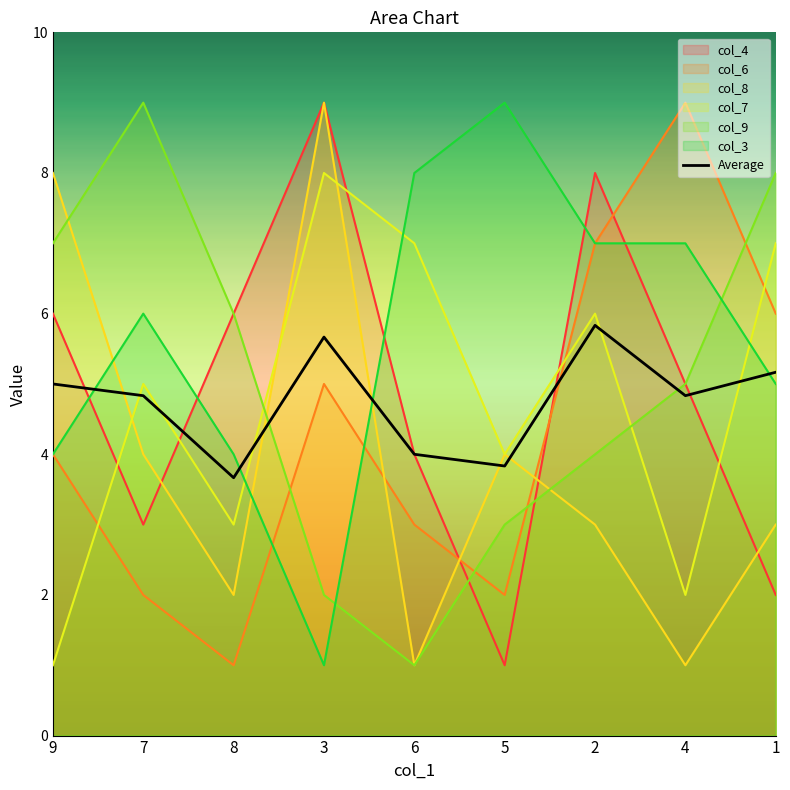

How many interior local valleys (lower than both neighbors) does the data have?

3